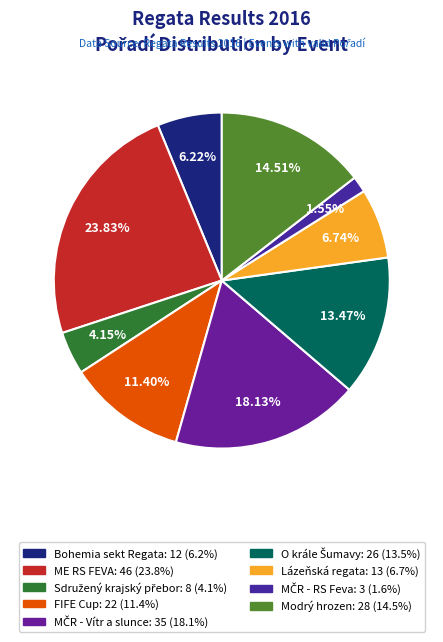

What portion of the pie excludes FIFE Cup?

88.6%